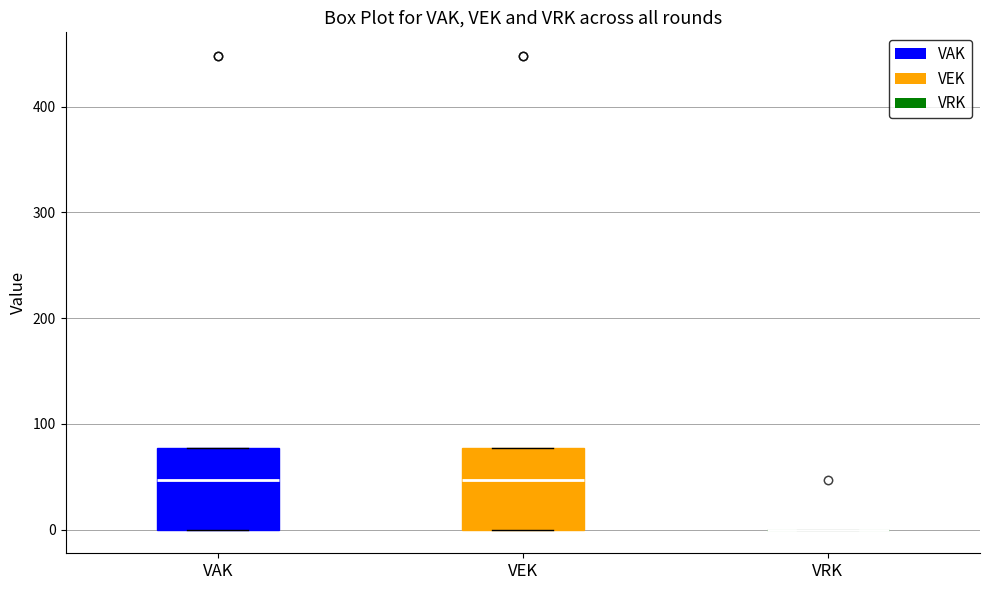

Reading left to right, transcribe this box plot: for each box, give where its median line is, the range the box spans, and where its two whiskers end, as read against the y-axis. The values are not printed on the chart, so give them approximately, as read against the axis.

VAK: median 50, box 0 to 80, whiskers 0 to 80
VEK: median 50, box 0 to 80, whiskers 0 to 80
VRK: box collapsed to a line at 0, whiskers 0 to 0